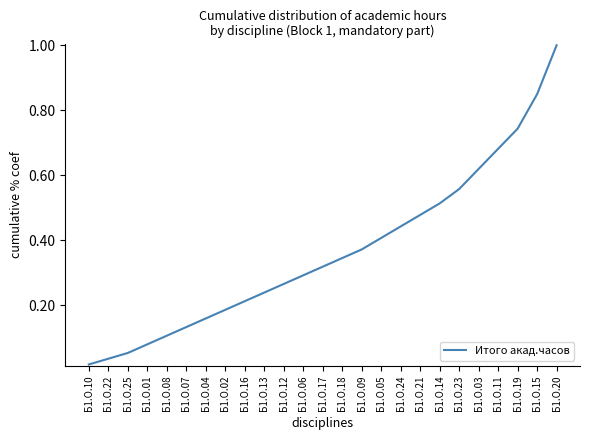

How many distinct data groups are displayed?

1